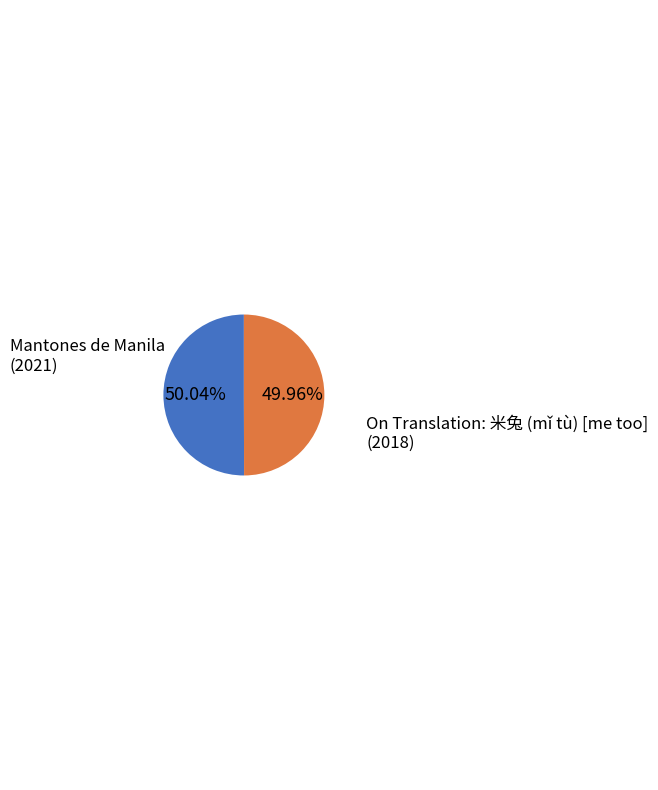

Is there any slice that represents more than half of the pie?

Yes